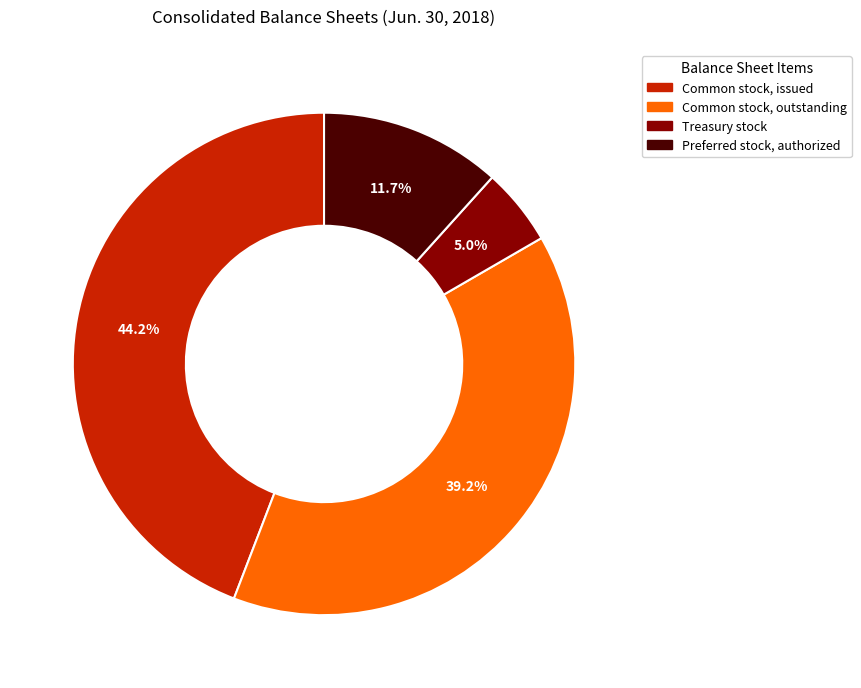

Is there a majority slice in this chart?

No